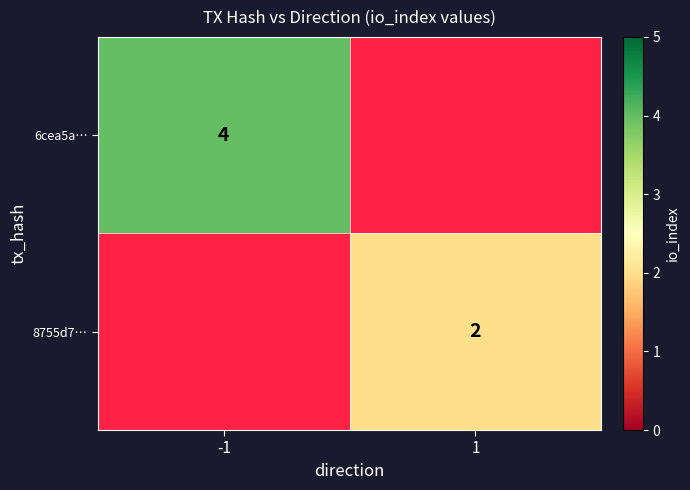

Which label corresponds to the largest value in the chart?

-1